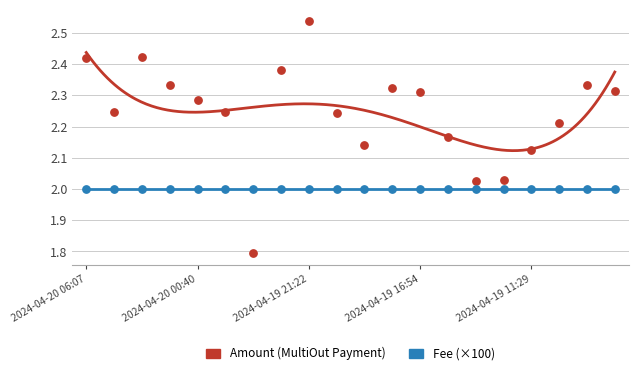

Which series reaches the maximum Y coordinate?

Amount (MultiOut Payment)